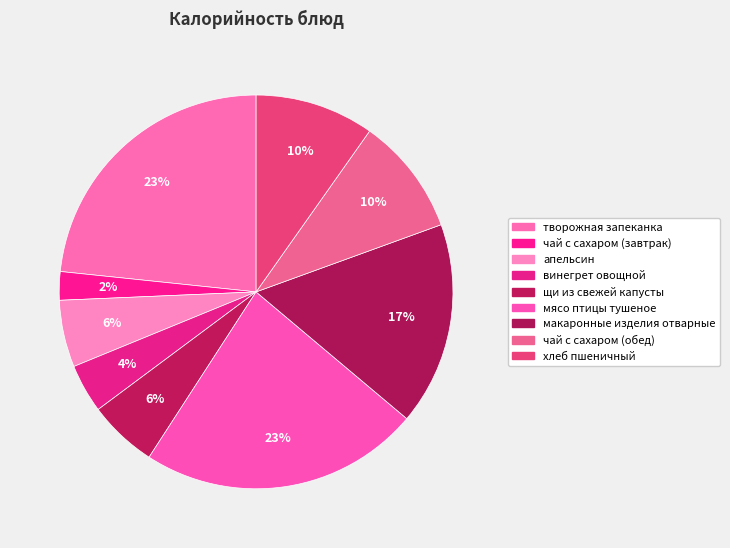

What is the change in value from творожная запеканка to хлеб пшеничный?

-162.7